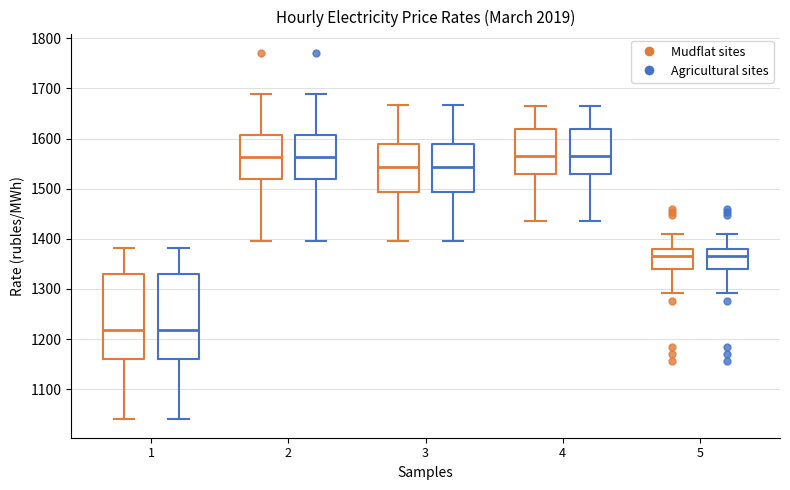

Reading left to right, read every box against the y-axis: the position of its median line, the range the box covers, and the ends of its whiskers. The values are not printed on the chart, so give them approximately, as read against the axis.

1 (Mudflat sites): median 1220, box 1160 to 1330, whiskers 1040 to 1380
1 (Agricultural sites): median 1220, box 1160 to 1330, whiskers 1040 to 1380
2 (Mudflat sites): median 1560, box 1520 to 1610, whiskers 1400 to 1690
2 (Agricultural sites): median 1560, box 1520 to 1610, whiskers 1400 to 1690
3 (Mudflat sites): median 1540, box 1490 to 1590, whiskers 1400 to 1670
3 (Agricultural sites): median 1540, box 1490 to 1590, whiskers 1400 to 1670
4 (Mudflat sites): median 1570, box 1530 to 1620, whiskers 1440 to 1670
4 (Agricultural sites): median 1570, box 1530 to 1620, whiskers 1440 to 1670
5 (Mudflat sites): median 1360, box 1340 to 1380, whiskers 1290 to 1410
5 (Agricultural sites): median 1360, box 1340 to 1380, whiskers 1290 to 1410